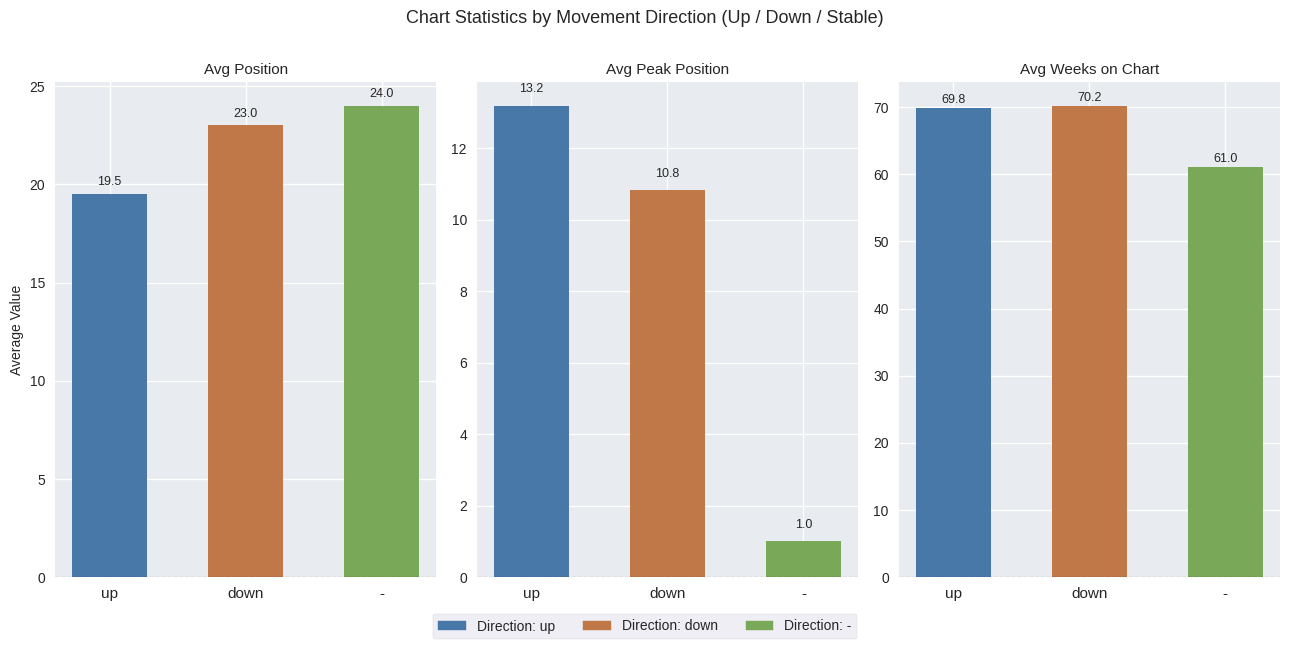

What is the minimum value shown in the chart?

1.0